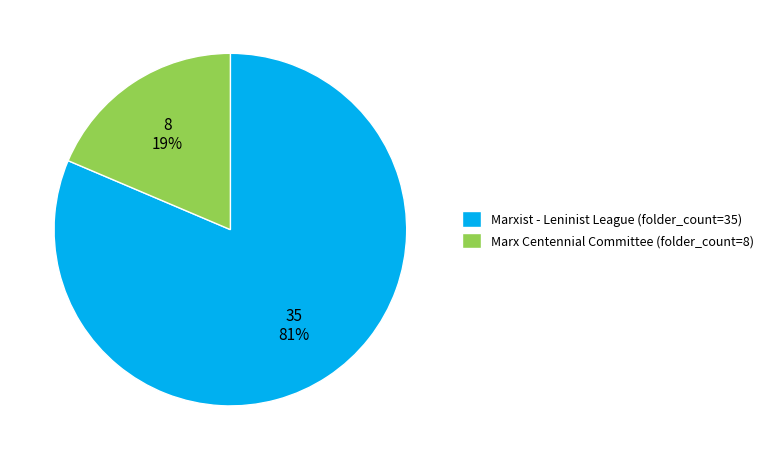

Which category accounts for the majority?

Marxist - Leninist League